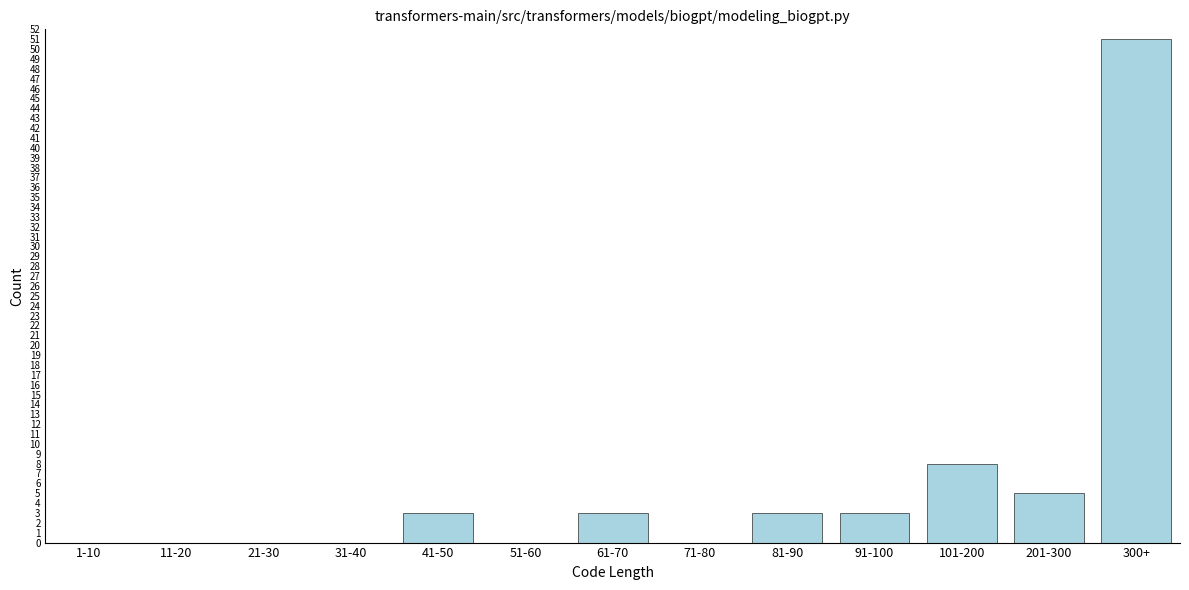

Reading left to right, what are all the values shown in this chart?

1-10=0	11-20=0	21-30=0	31-40=0	41-50=3	51-60=0	61-70=3	71-80=0	81-90=3	91-100=3	101-200=8	201-300=5	300+=51